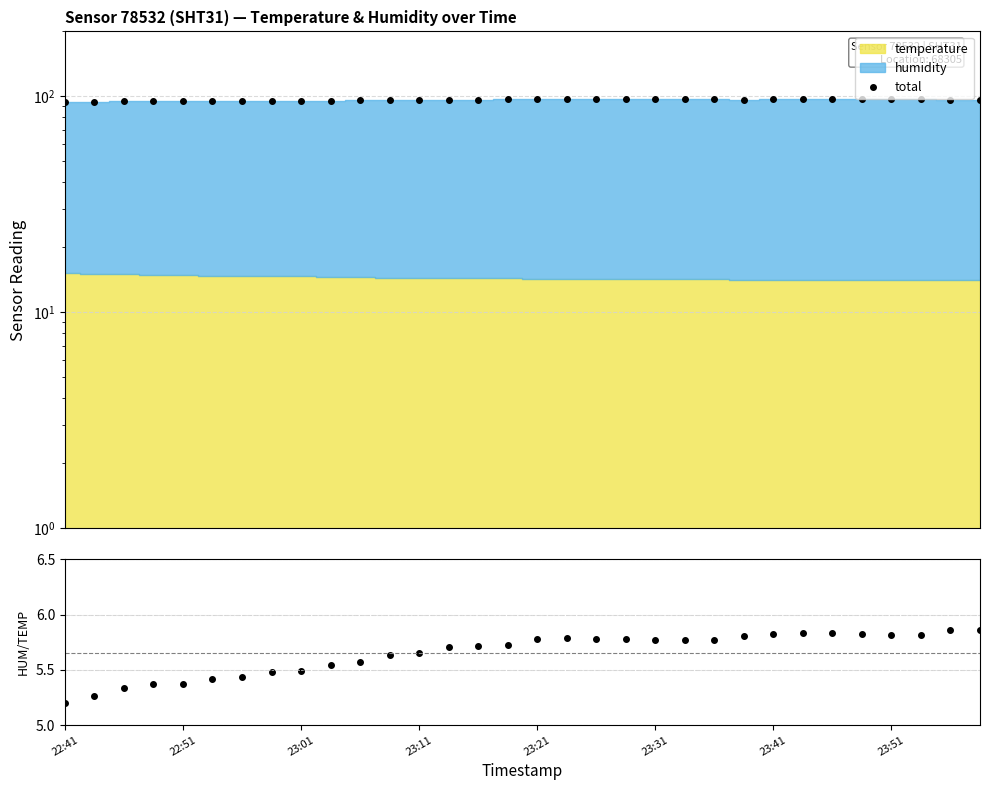

Which series has the largest total across all categories?

total